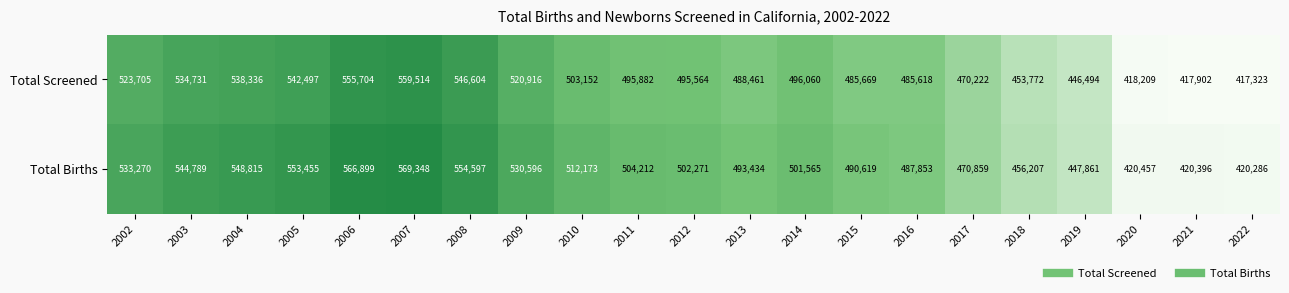

Where is Total Screened nearest to the value 488418?

2013